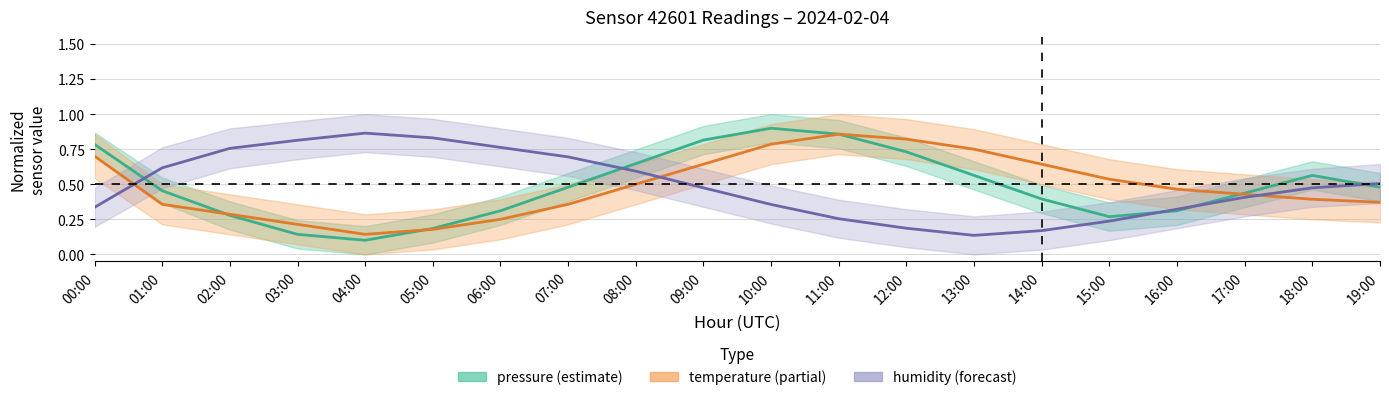

What is the difference between the second highest and second lowest values in the humidity series?

0.7